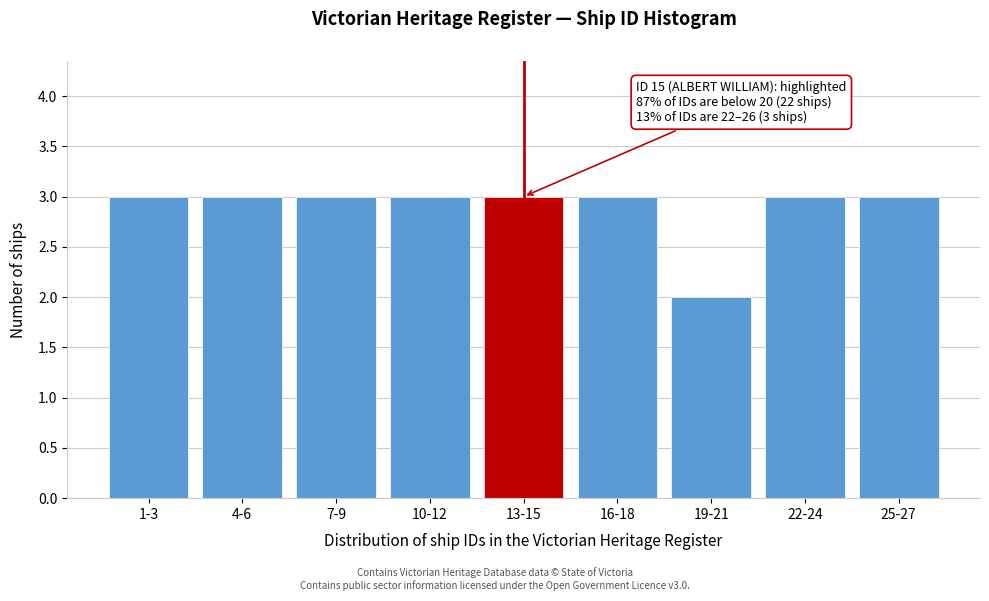

Reading left to right, list all the values displayed in this chart.

1-3=3	4-6=3	7-9=3	10-12=3	13-15=3	16-18=3	19-21=2	22-24=3	25-27=3